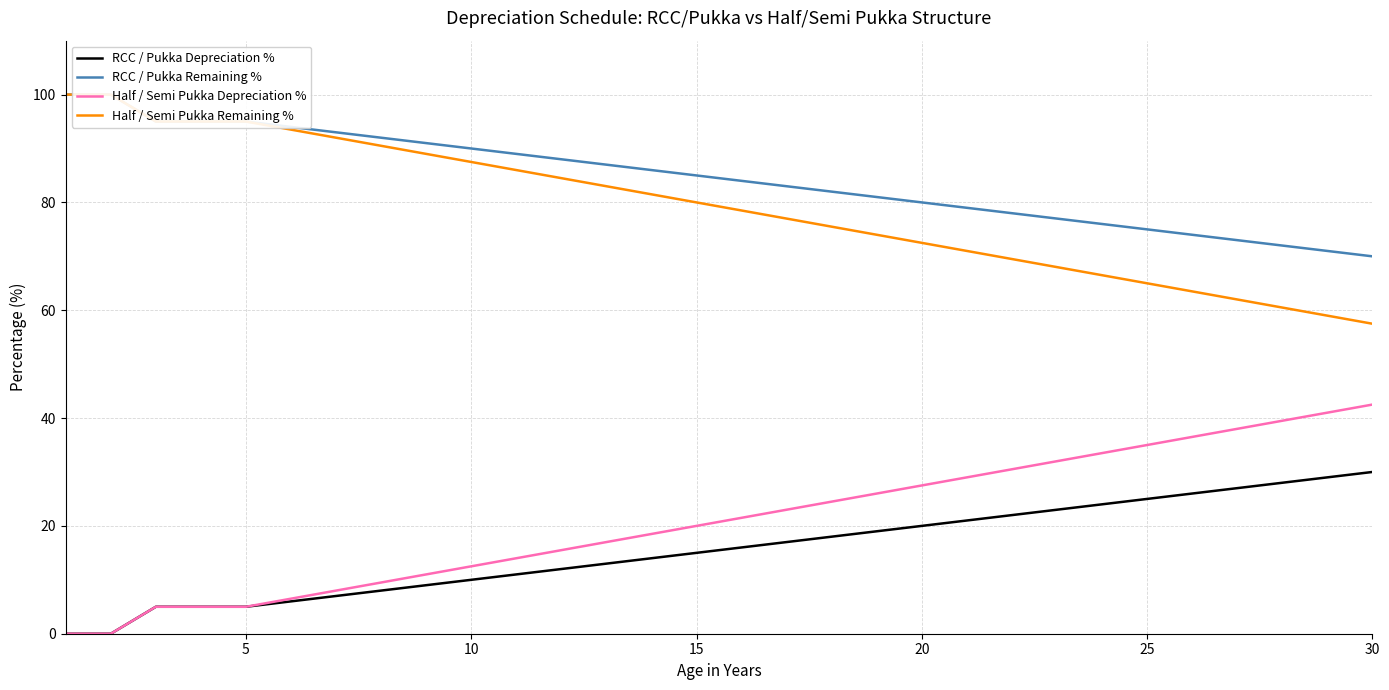

What is the difference between the second highest and second lowest values in the RCC / Pukka Depreciation % series?

29.0